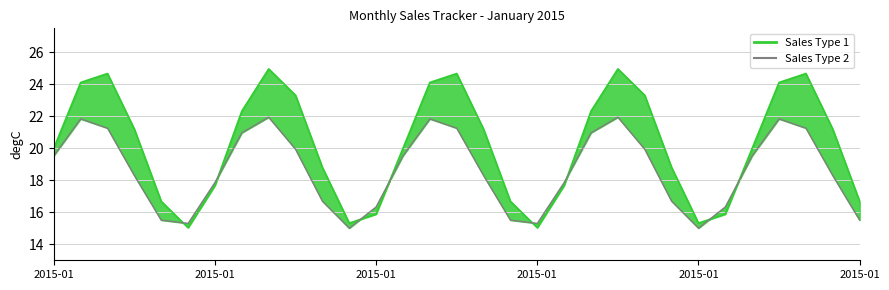

Reading left to right, extract all data points from this chart.

Sales Type 1 line: 20.0	24.1	24.7	21.2	16.7	15.0	17.7	22.3	25.0	23.3	18.8	15.3	15.9	20.0	24.1	24.7	21.2	16.7	15.0	17.7	22.3	25.0	23.3	18.8	15.3	15.9	20.0	24.1	24.7	21.2	16.7
Sales Type 2: 19.5	21.8	21.3	18.3	15.5	15.3	17.9	21.0	21.9	19.9	16.7	15.0	16.3	19.5	21.8	21.3	18.3	15.5	15.3	17.9	21.0	21.9	19.9	16.7	15.0	16.3	19.5	21.8	21.3	18.3	15.5